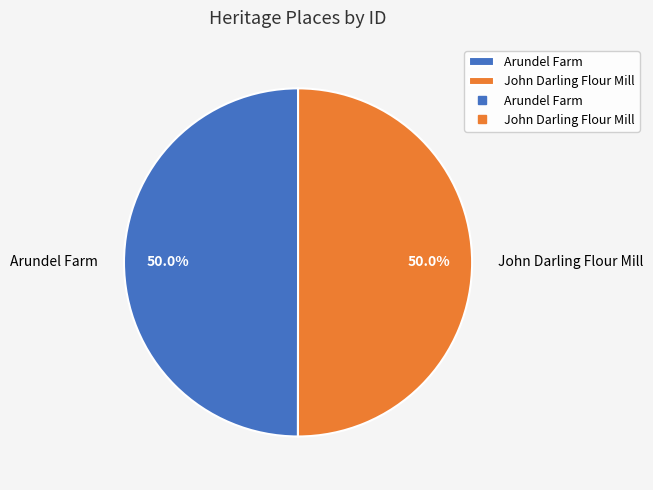

What percentage is NOT represented by John Darling Flour Mill?

50.0%